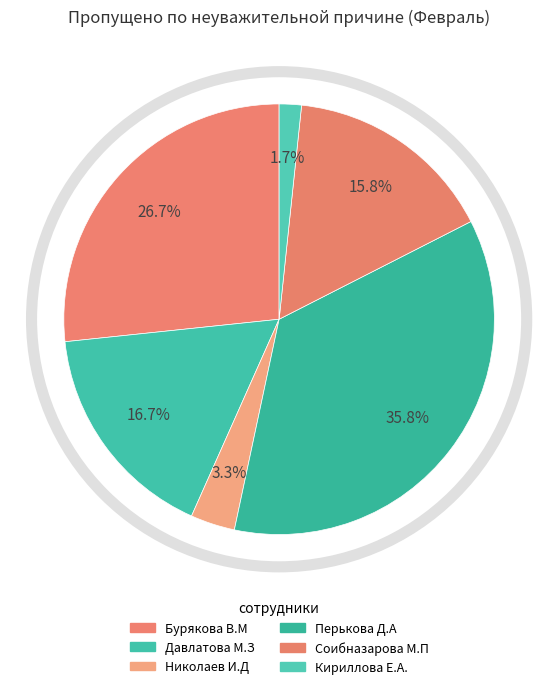

Is there a majority slice in this chart?

No